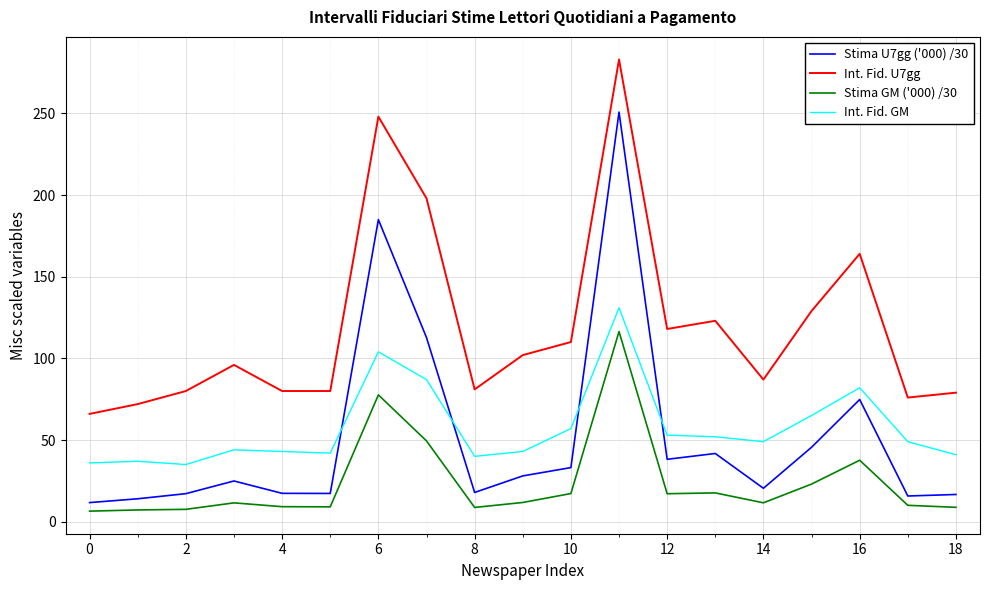

Rank the series by their maximum value, from highest to lowest.

Int. Fid. U7gg, Stima U7gg ('000) /30, Int. Fid. GM, Stima GM ('000) /30